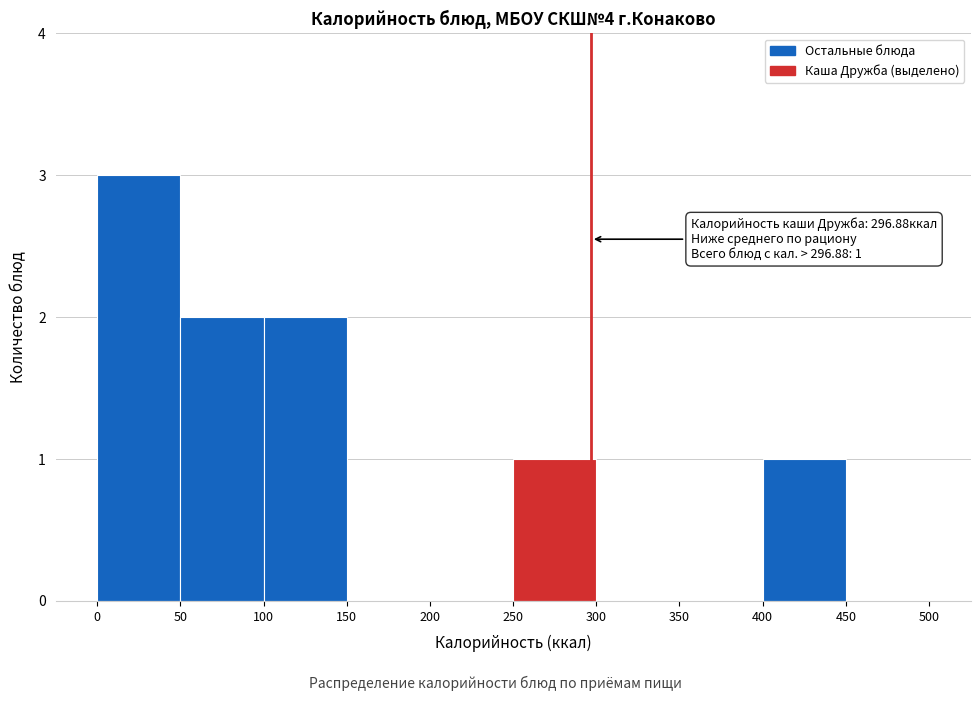

Which range on the x-axis has the tallest bar?

0 to 50